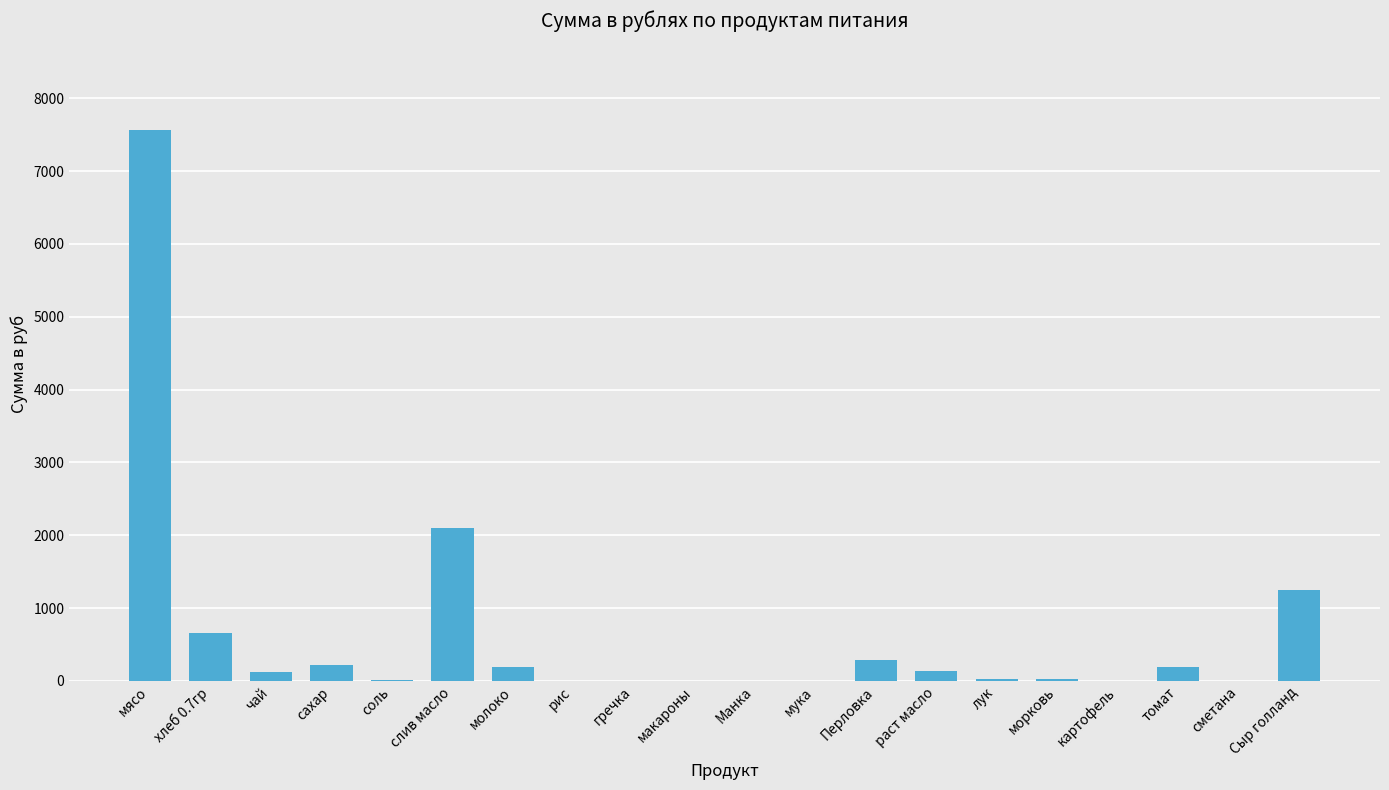

Which category has the highest value across all series?

мясо